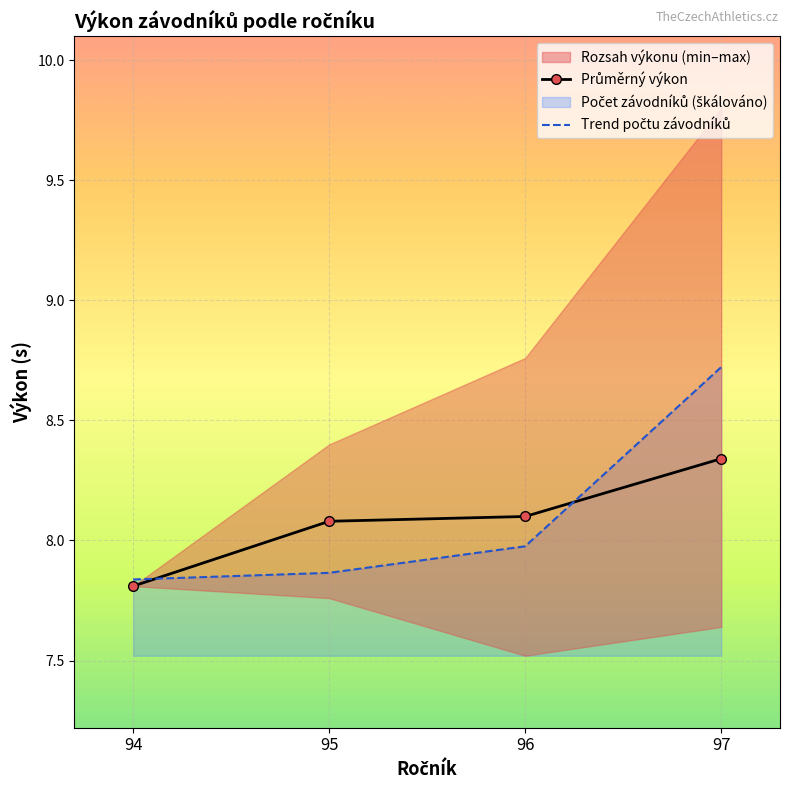

How many lines are shown in the chart?

2